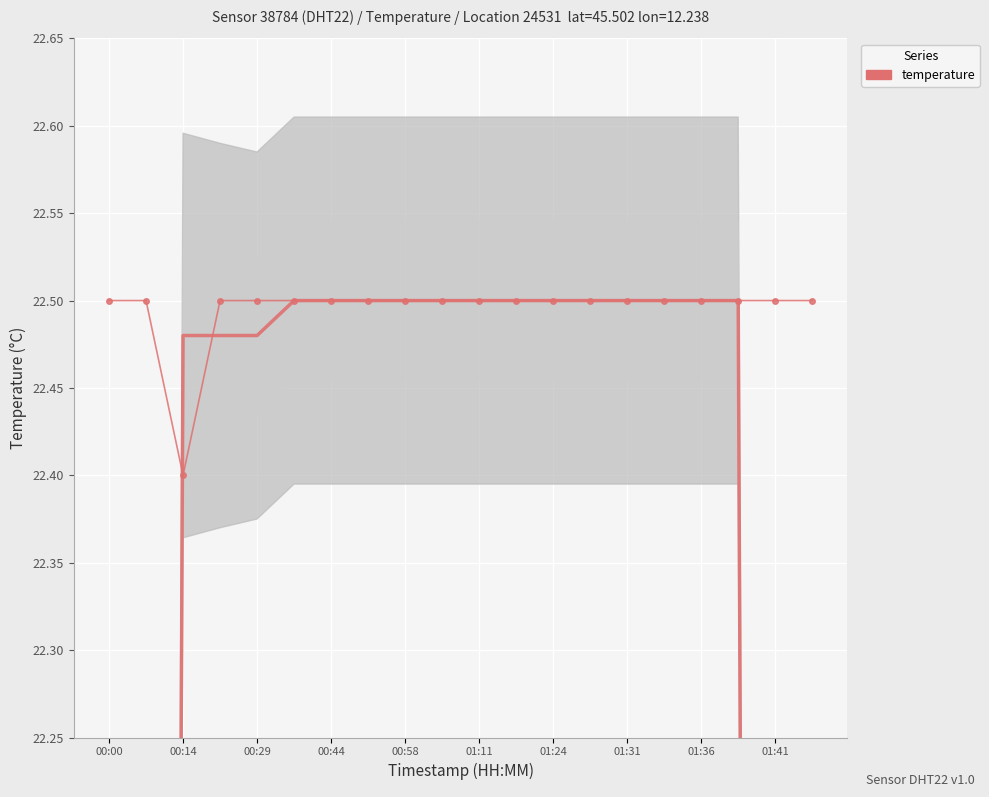

Between 00:00 and 00:29, which is larger?

00:00